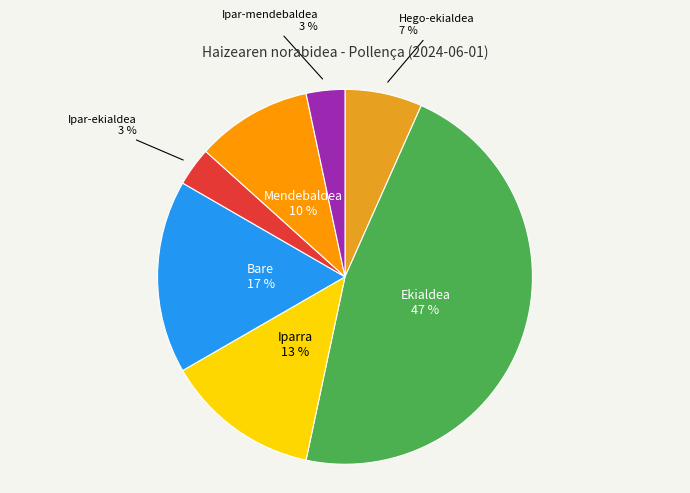

To the nearest percent, what is the average slice percentage?

14%